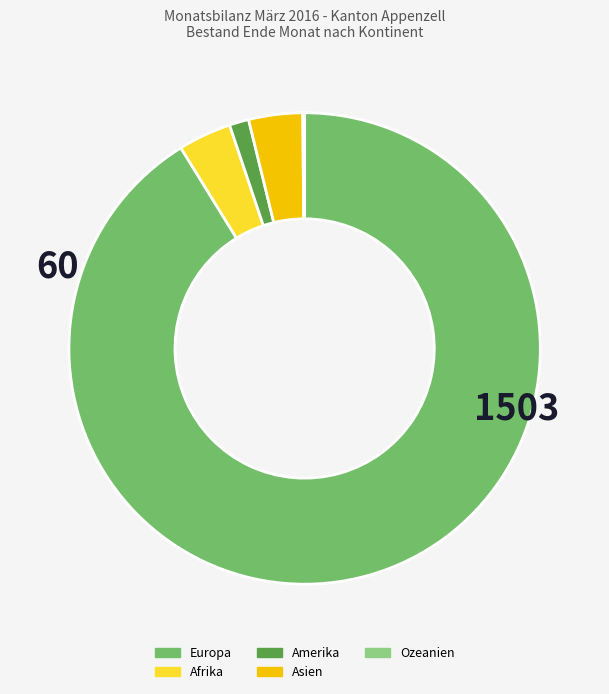

Which slice is the largest?

Europa